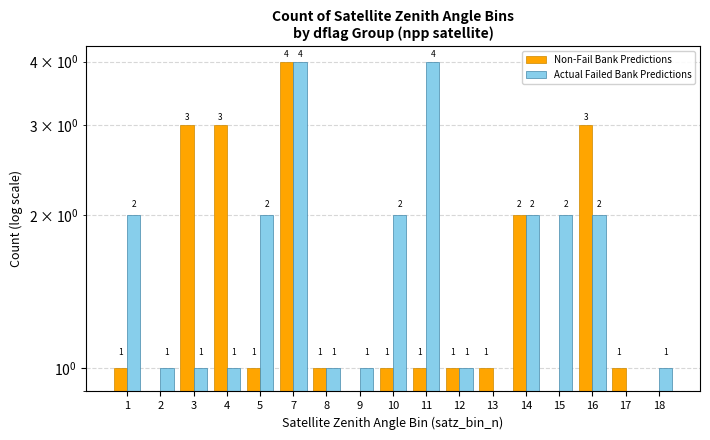

What is the average value of the Actual Failed Bank Predictions series?

2